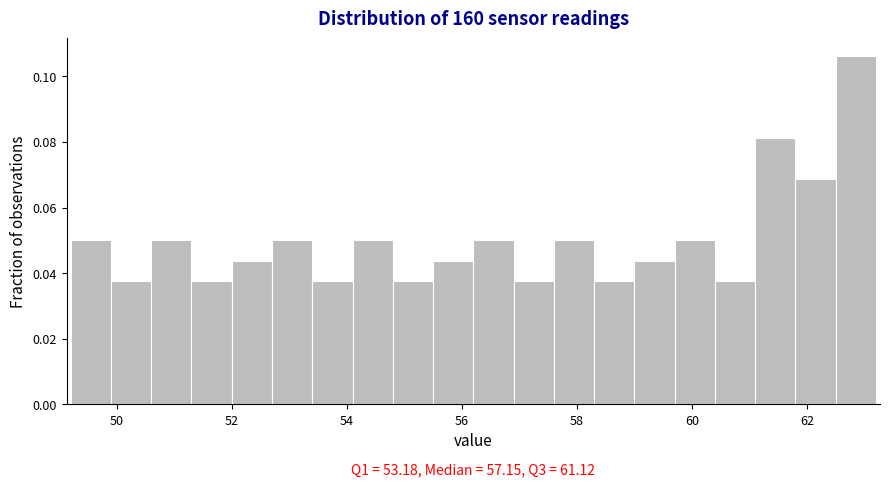

Read against the x-axis, roughly where is the centre of the tallest bar?

62.8